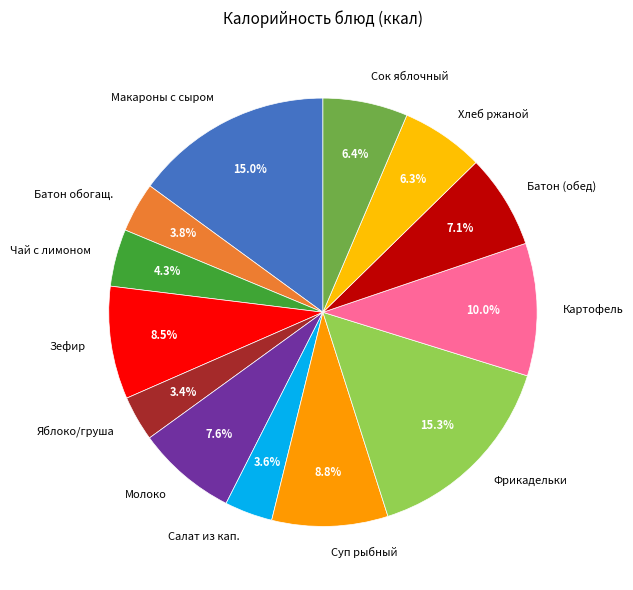

Between Картофель and Яблоко/груша, which is larger?

Картофель